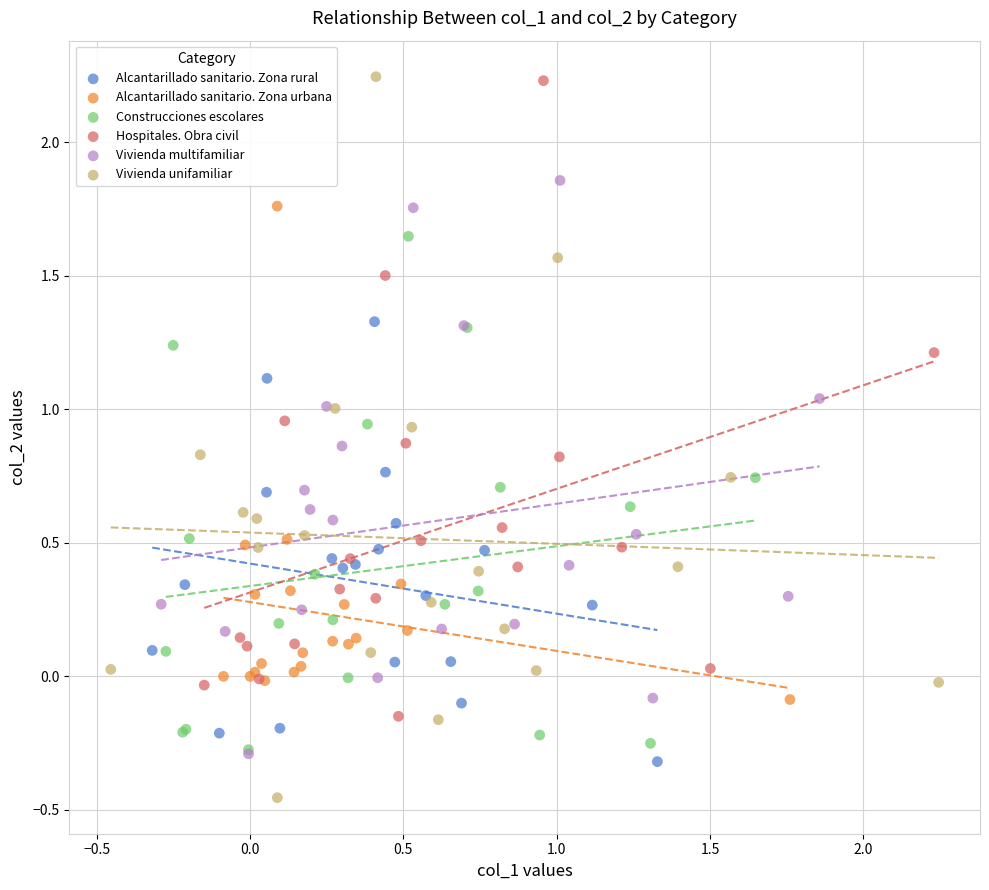

Which series has the largest Y range (max minus min)?

Vivienda unifamiliar